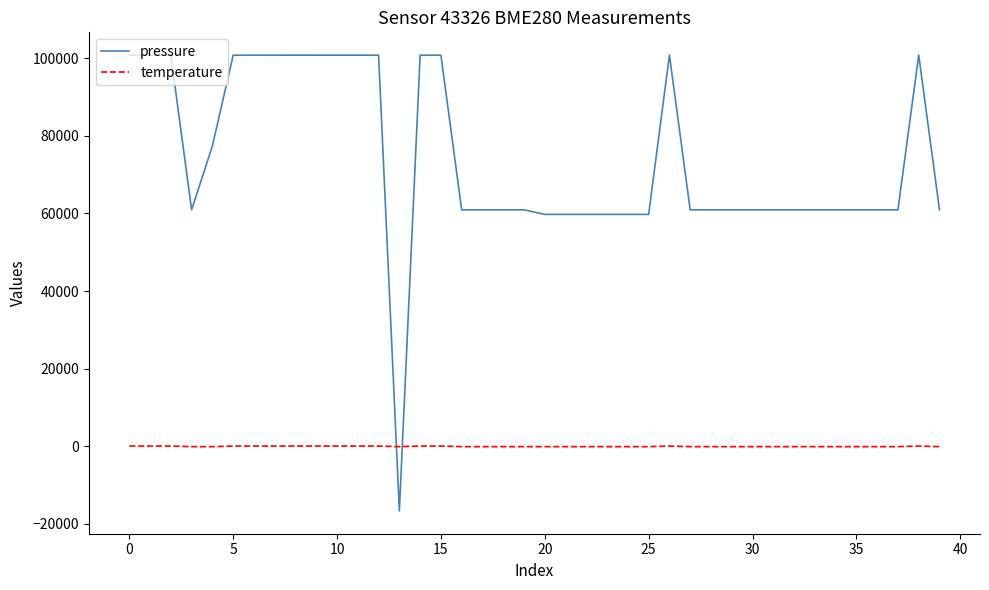

List the series in order of their peak value, lowest first.

temperature, pressure